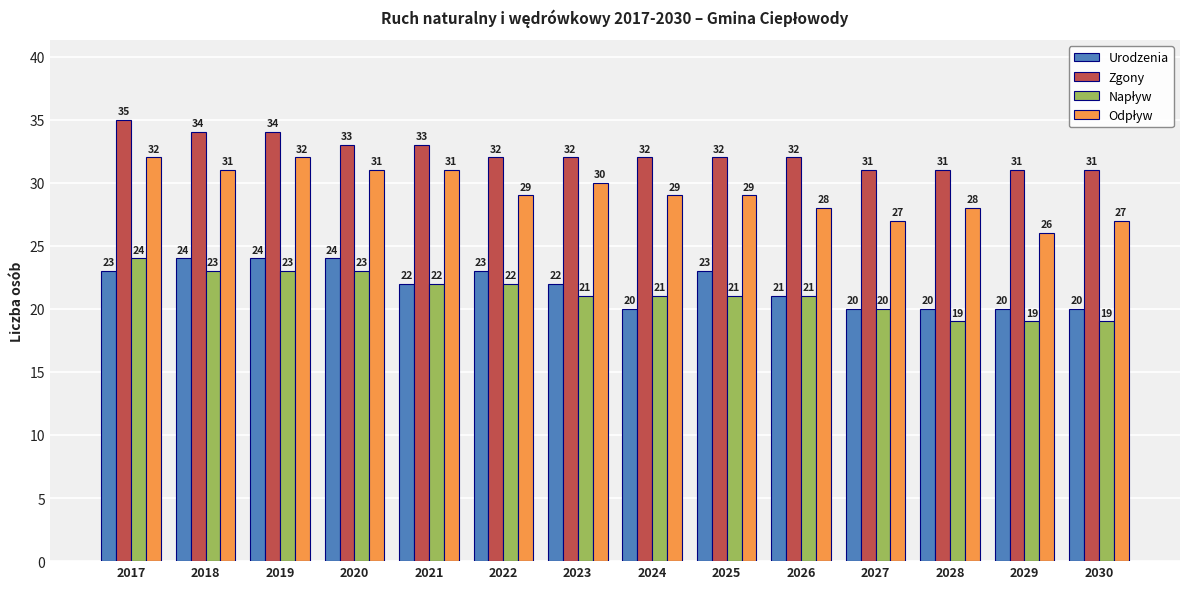

At which category is the sum across all series the highest?

2017